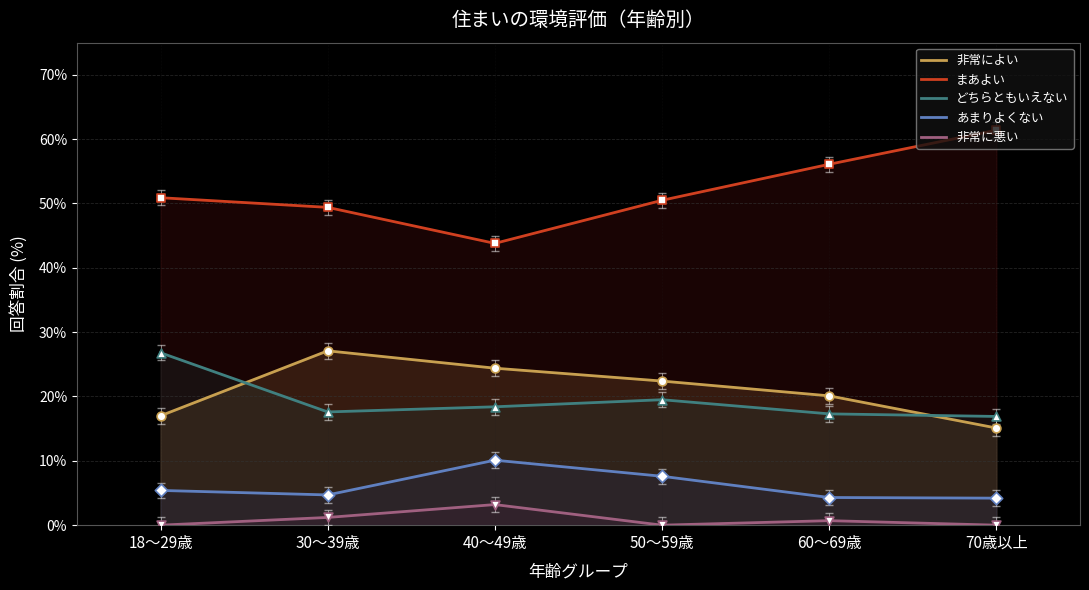

Which series reaches the minimum Y coordinate?

非常に悪い